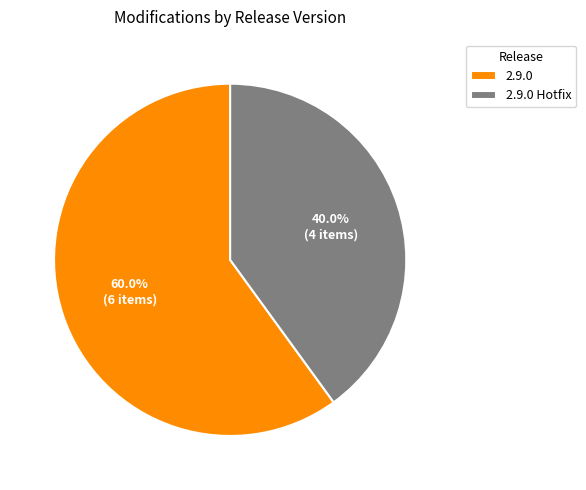

Rank the categories by value from lowest to highest.

2.9.0 Hotfix, 2.9.0